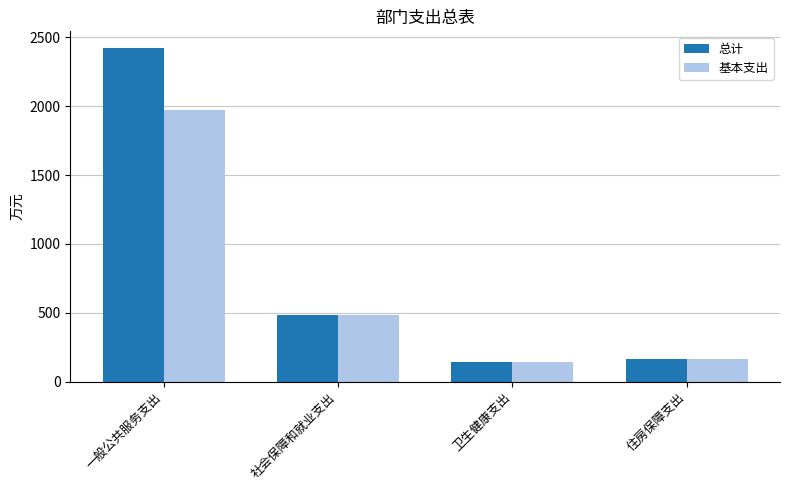

Reading left to right, list all the values displayed in this chart.

总计: 一般公共服务支出=2423.2	社会保障和就业支出=481.0	卫生健康支出=139.3	住房保障支出=167.1
基本支出: 一般公共服务支出=1970.8	社会保障和就业支出=481.0	卫生健康支出=139.3	住房保障支出=167.1